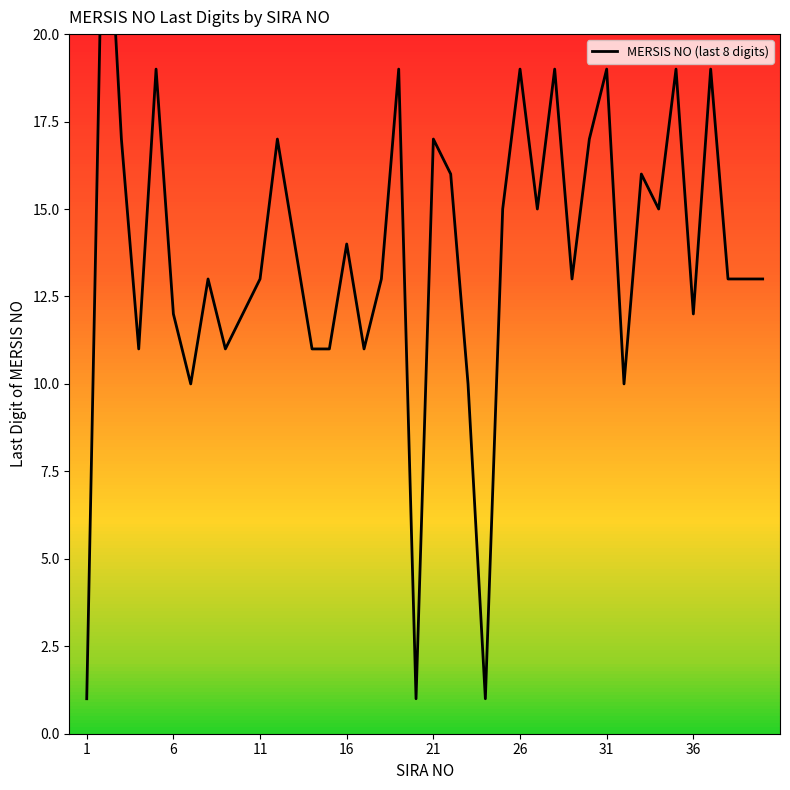

The chart shows a value of 23 at 39. True or false?

False